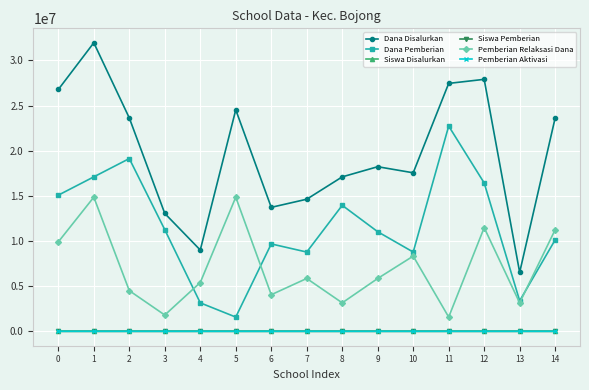

What is the difference between the highest and lowest values at 1?

31950000